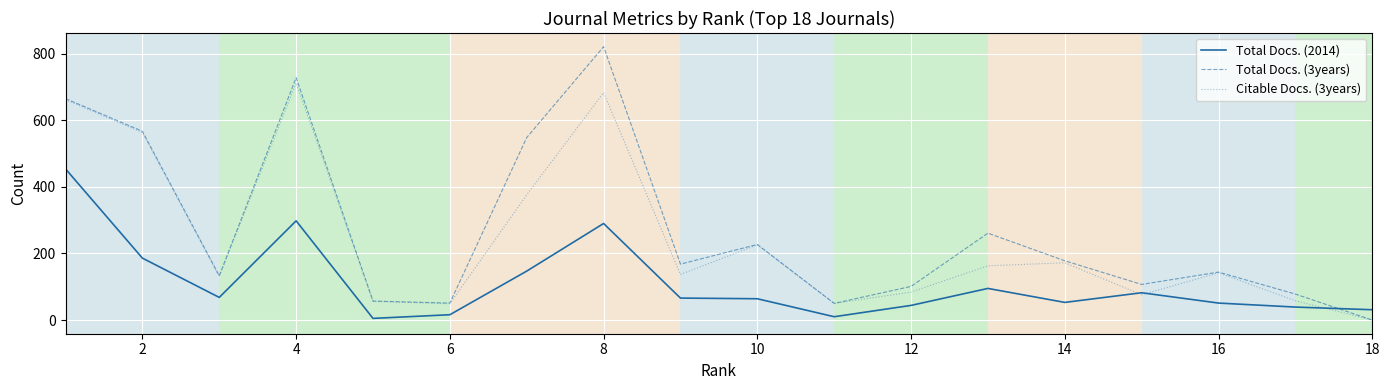

How many distinct data groups are displayed?

3